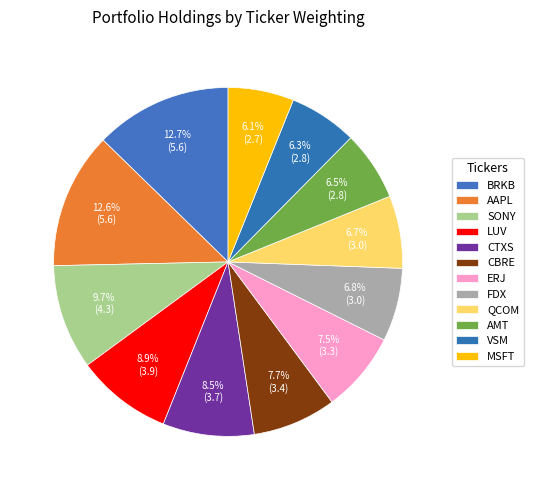

What is the smallest slice in the pie chart?

MSFT